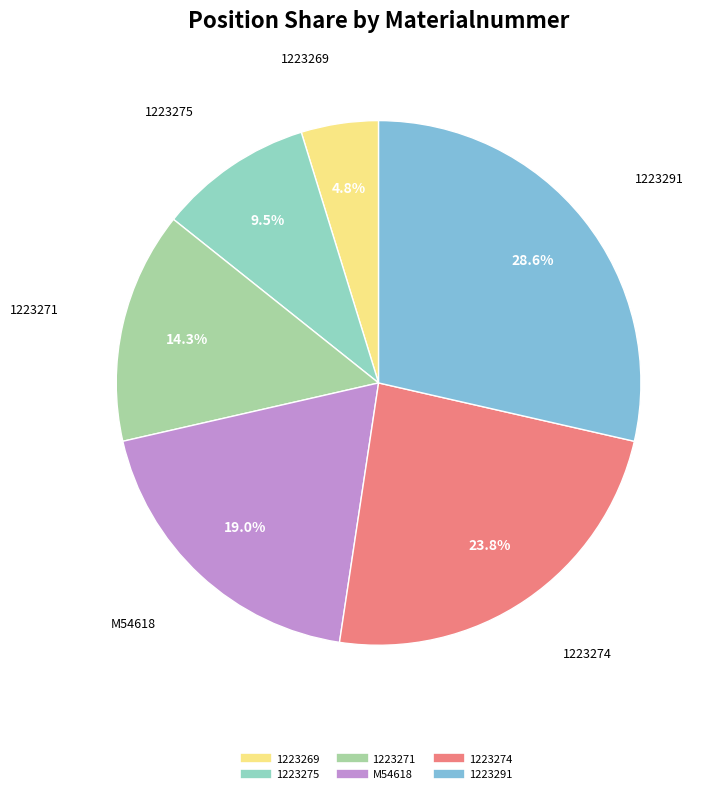

To the nearest percent, what is the combined percentage of 1223271 and M54618?

33%